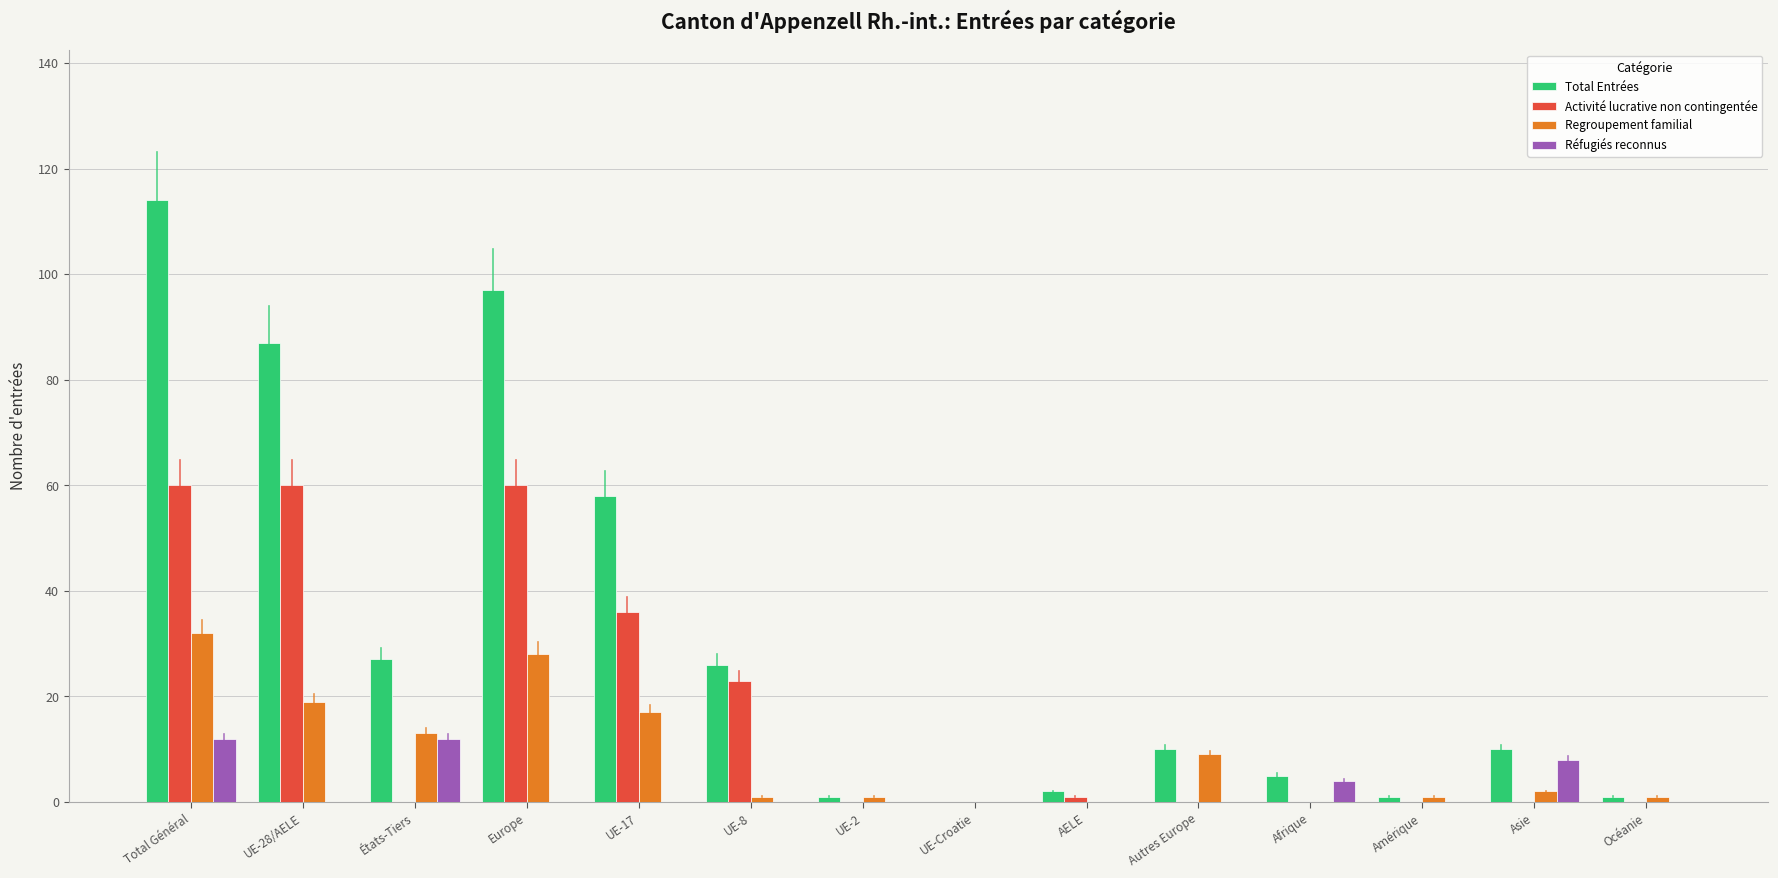

True or false: Réfugiés reconnus has a value of 0 at UE-28/AELE.

True